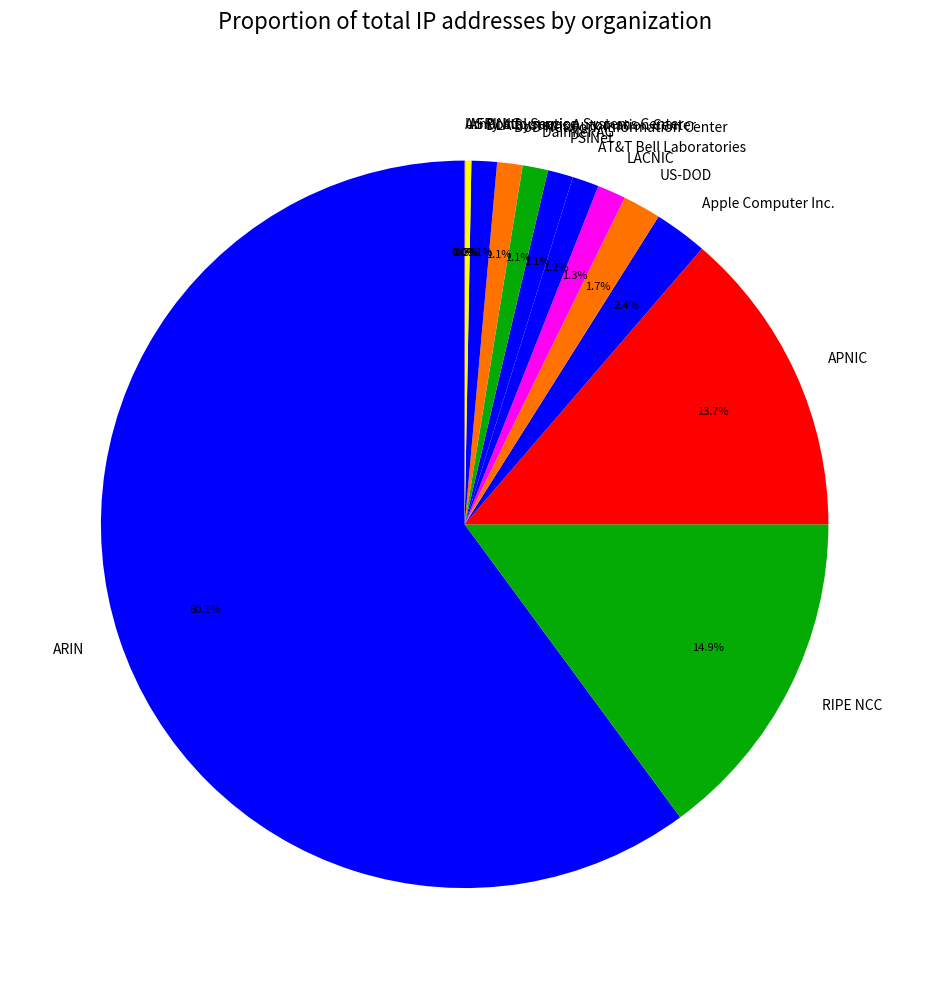

True or false: ARIN accounts for 60% of the total.

True